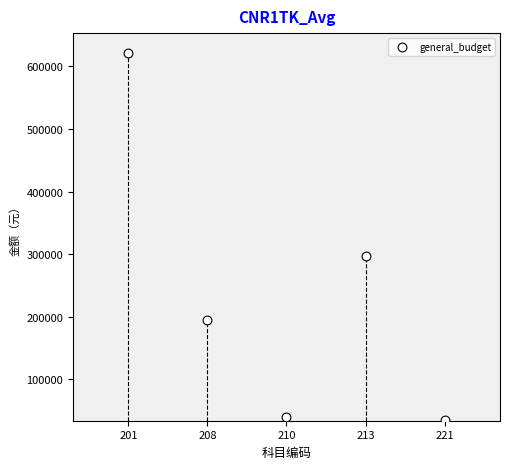

What is the average Y value?

237619.8